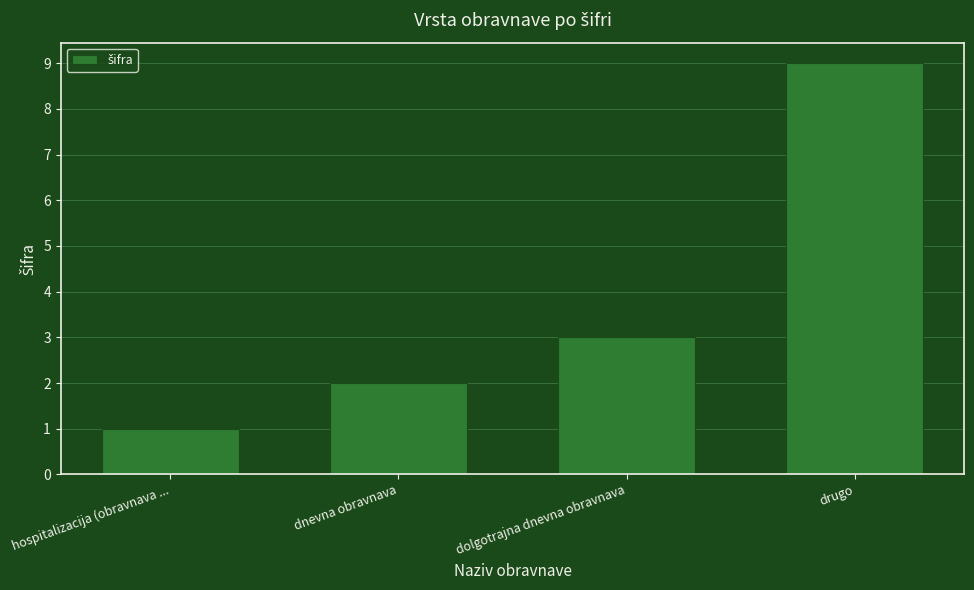

Does the chart contain any negative values?

No